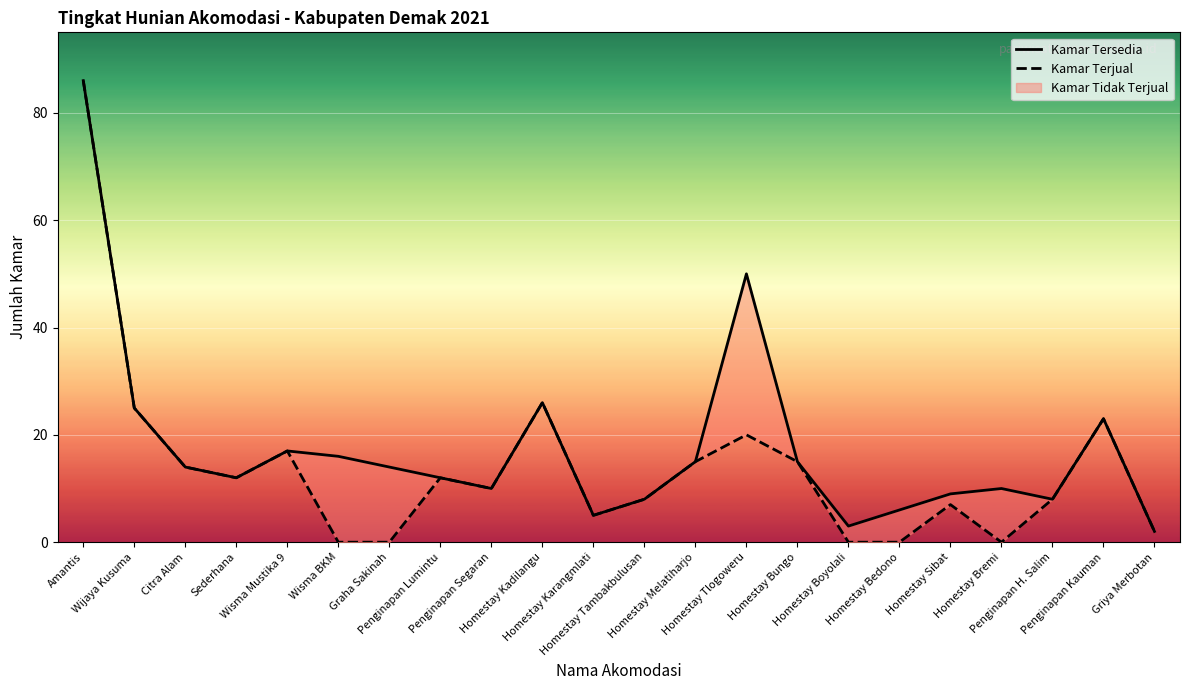

At which category is the sum across all series the highest?

Amantis